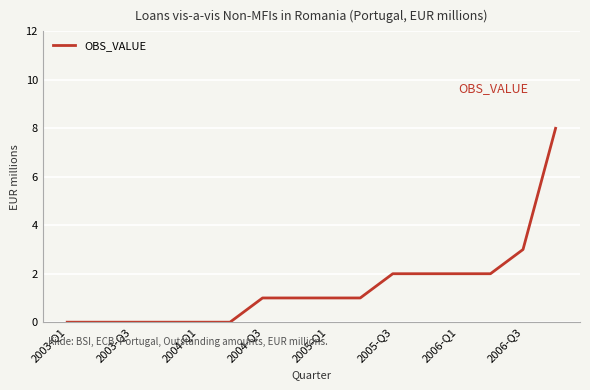

Does the chart have visible grid lines?

Yes